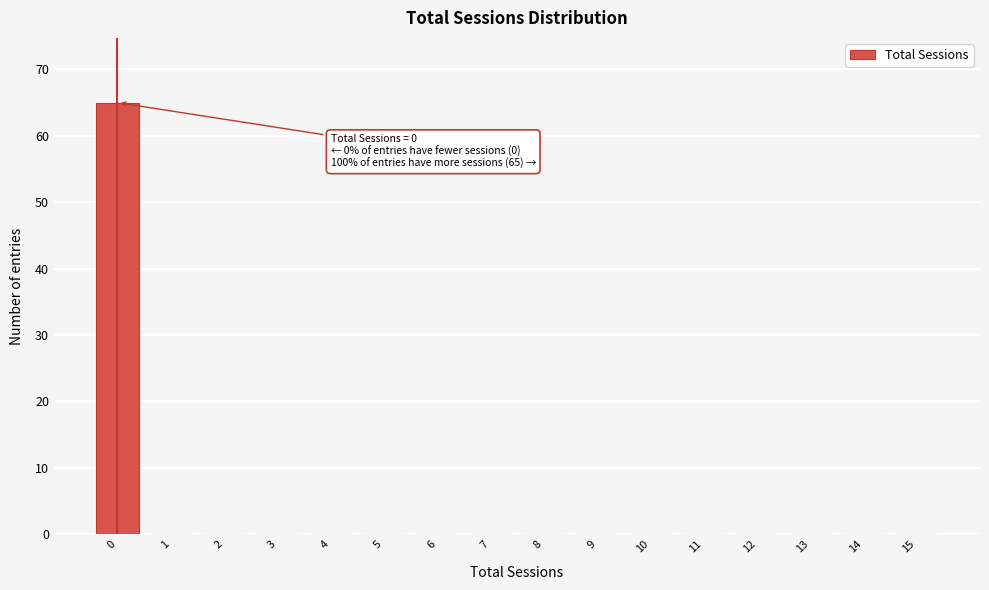

Reading left to right, extract all data points from this chart.

0=65	1=0	2=0	3=0	4=0	5=0	6=0	7=0	8=0	9=0	10=0	11=0	12=0	13=0	14=0	15=0